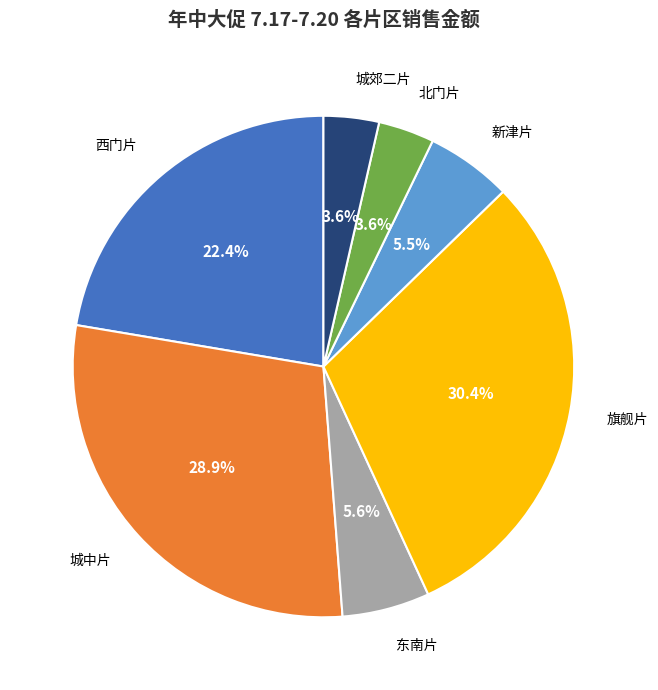

Does any single category account for the majority?

No